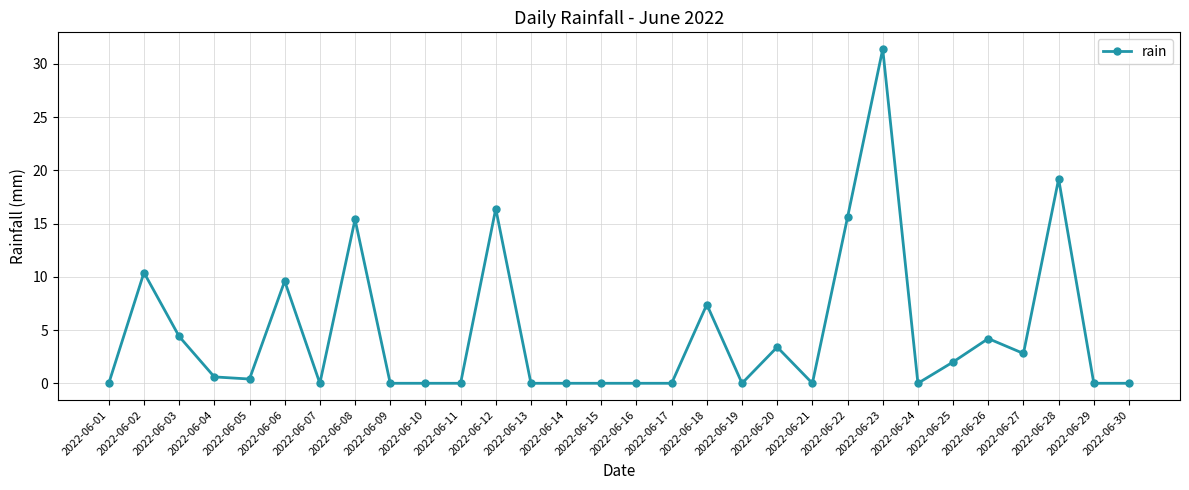

What is the greatest value displayed?

31.4